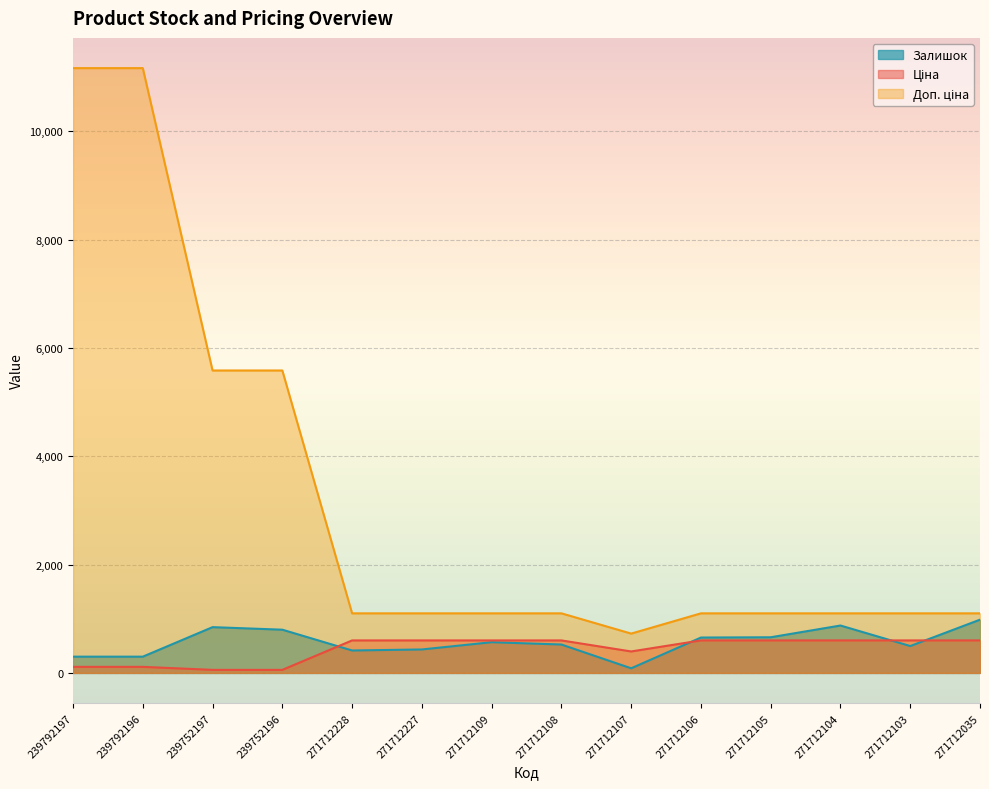

Which series has the largest range (max minus min)?

Доп. ціна